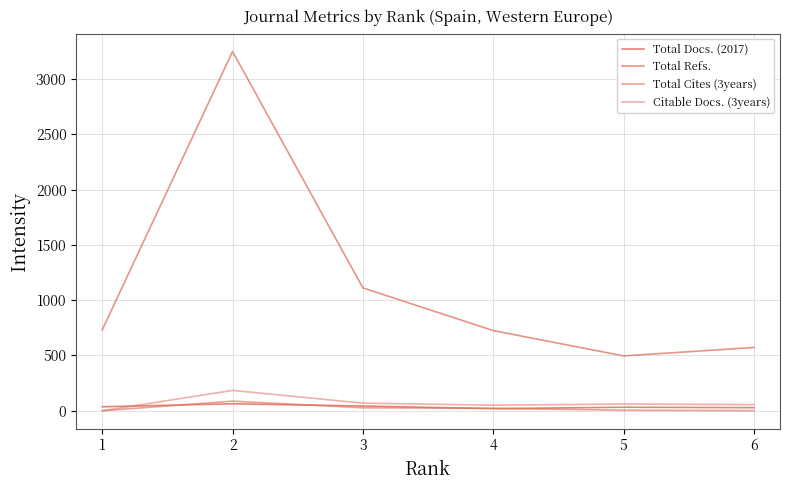

How many times do Total Cites (3years) and Total Docs. (2017) cross each other?

4